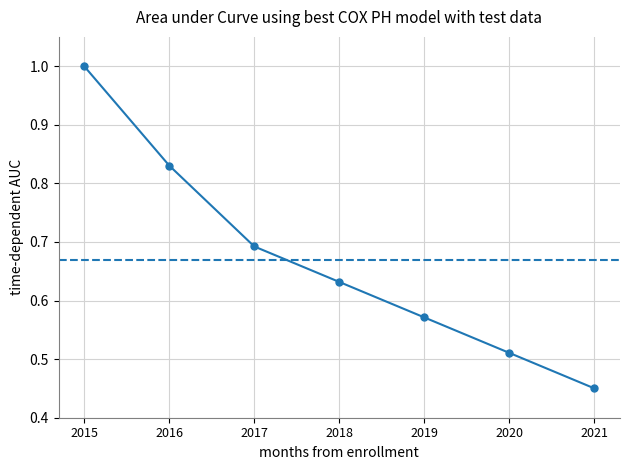

Which has a higher value, 2017 or 2021?

2017